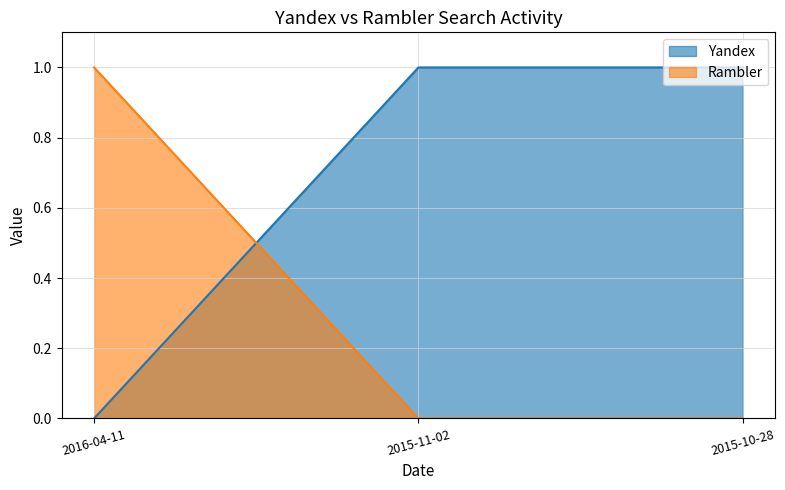

How many lines are shown in the chart?

2